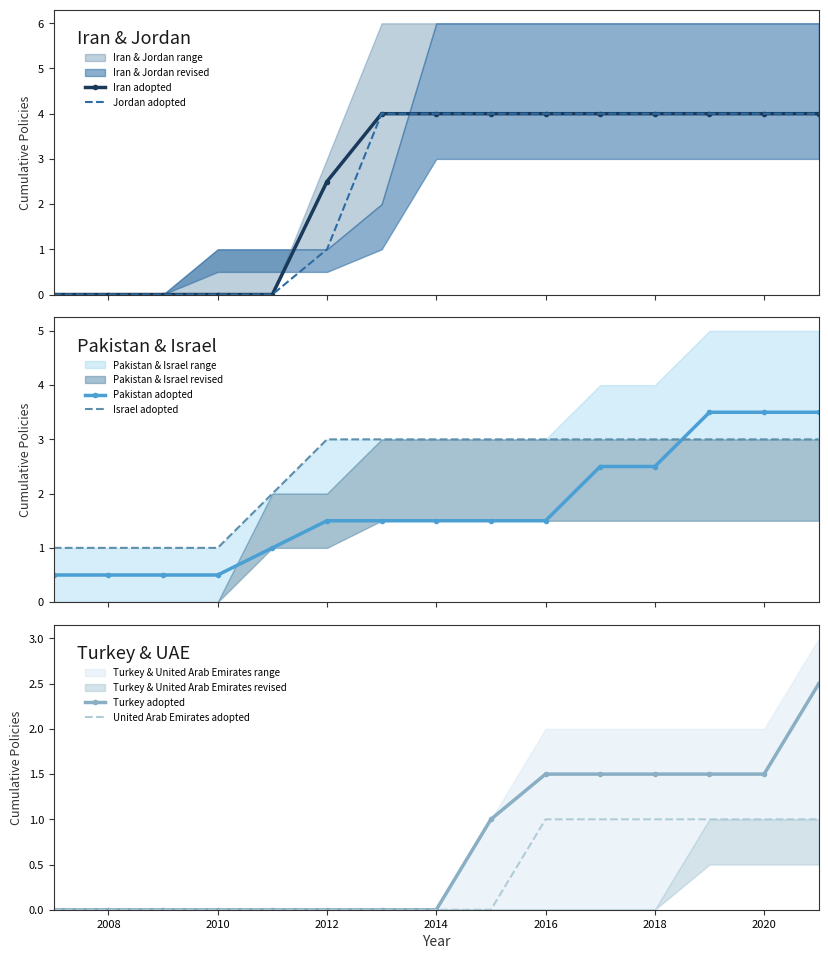

How many Pakistan adopted values are between 0 and 2?

10